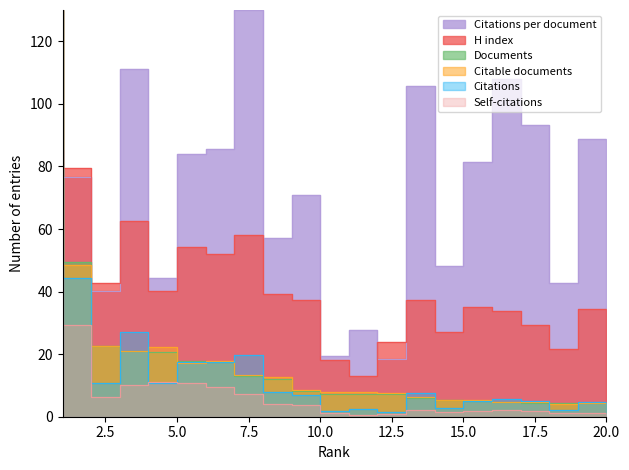

At which category does the chart reach its peak across all series?

8